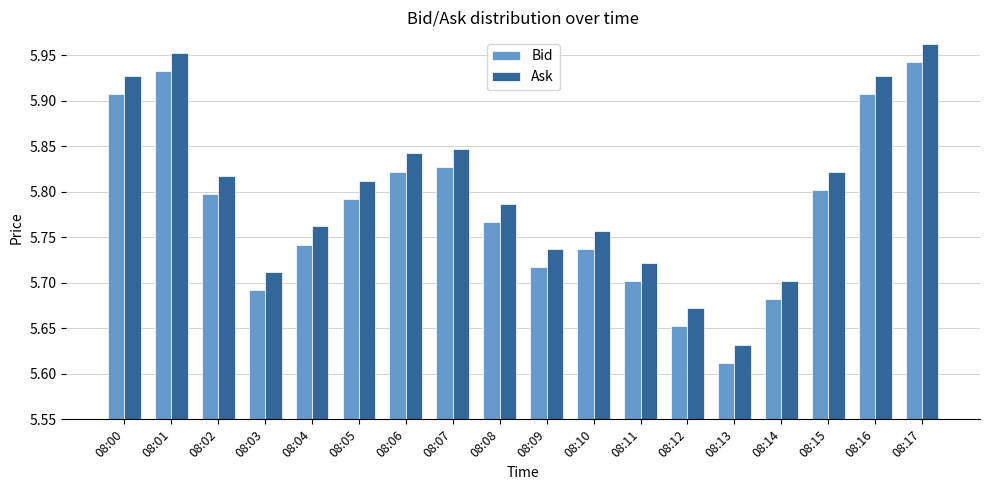

How many categories are shown in the chart?

18